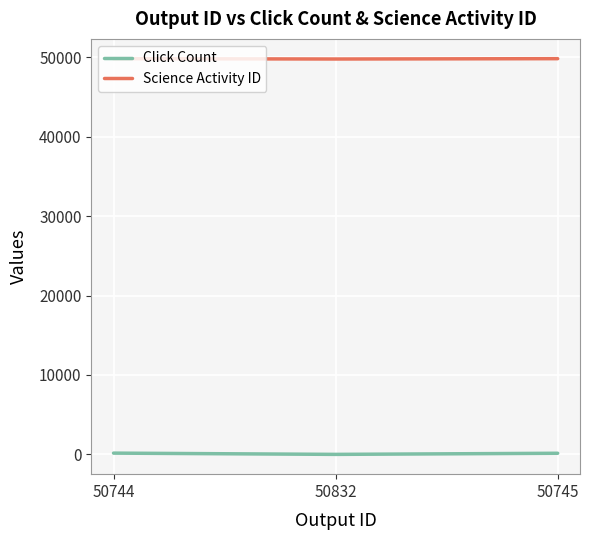

What is the greatest value displayed?

49834